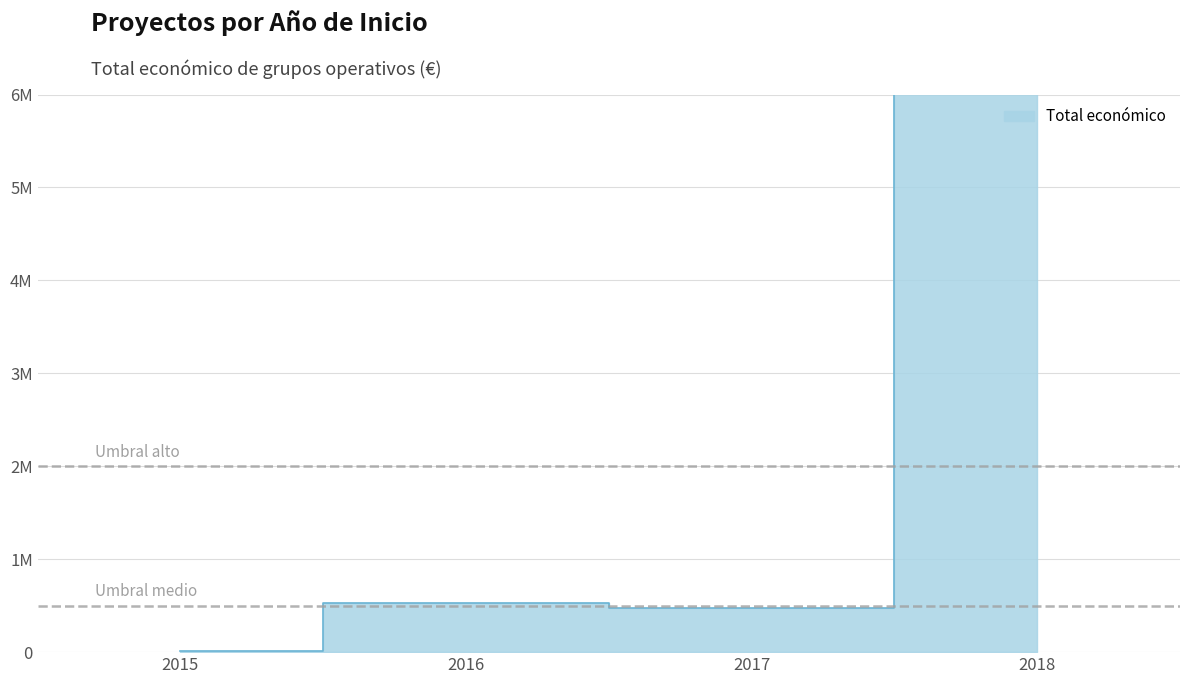

Does the chart have visible grid lines?

Yes